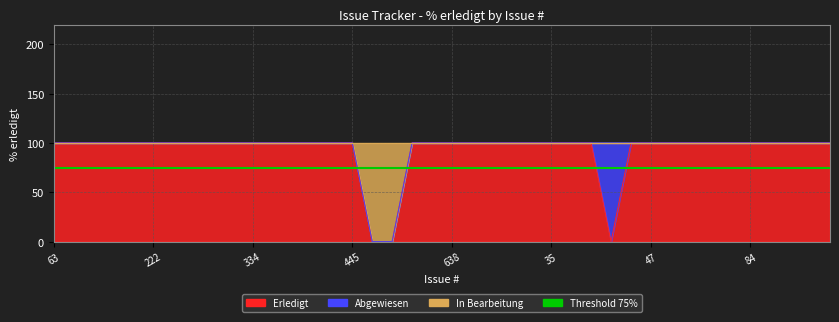

At which label is Erledigt closest to 50?

63